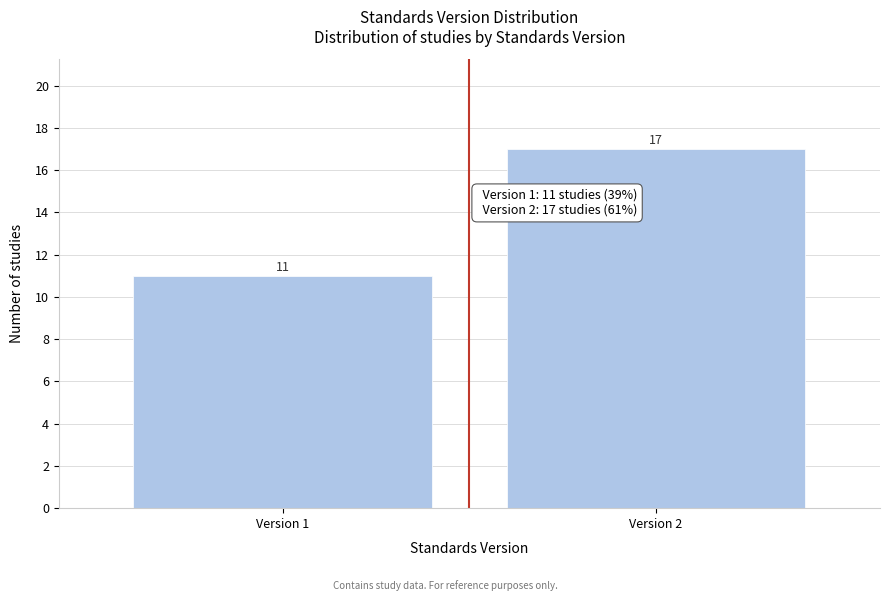

Reading left to right, extract all data points from this chart.

Version 1=11	Version 2=17